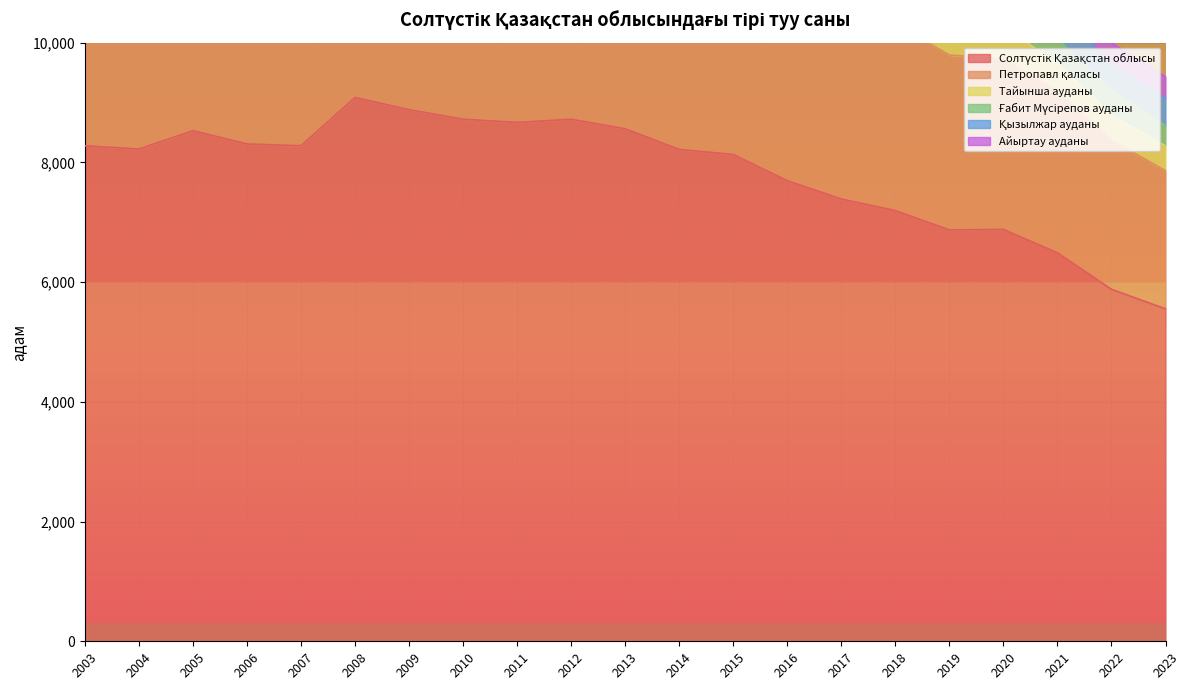

True or false: Қызылжар ауданы and Тайынша ауданы intersect in this chart.

True